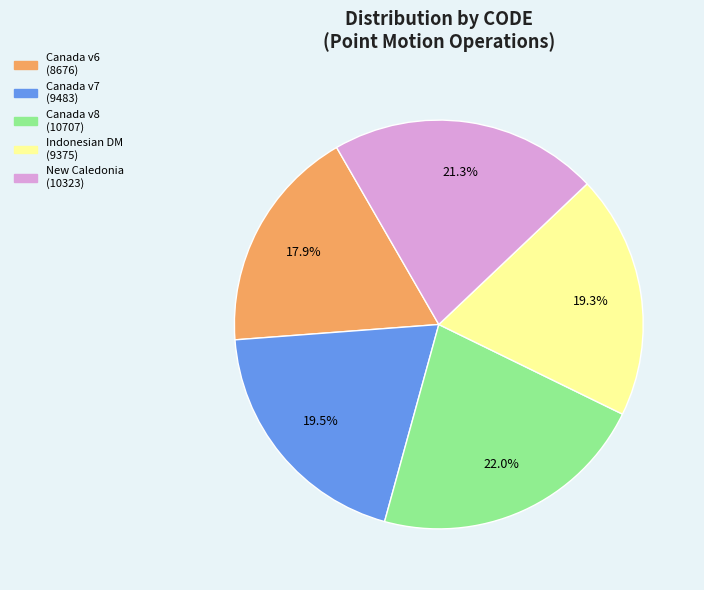

Is there a majority slice in this chart?

No